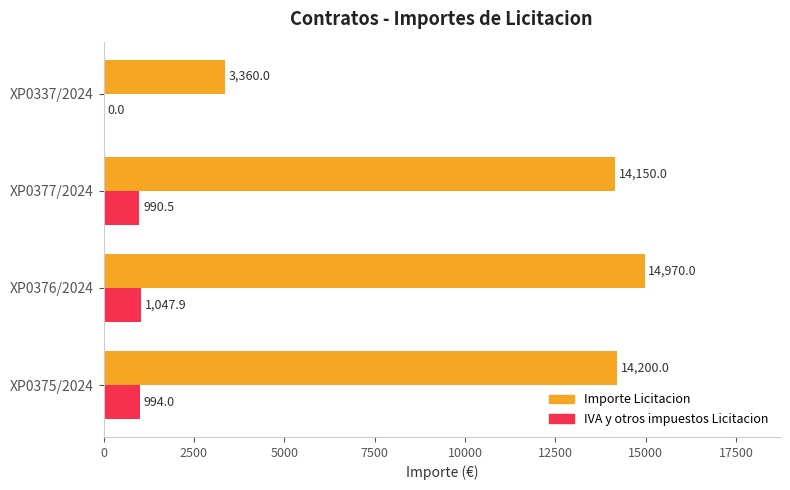

What are all the series names shown in the legend?

Importe Licitacion, IVA y otros impuestos Licitacion